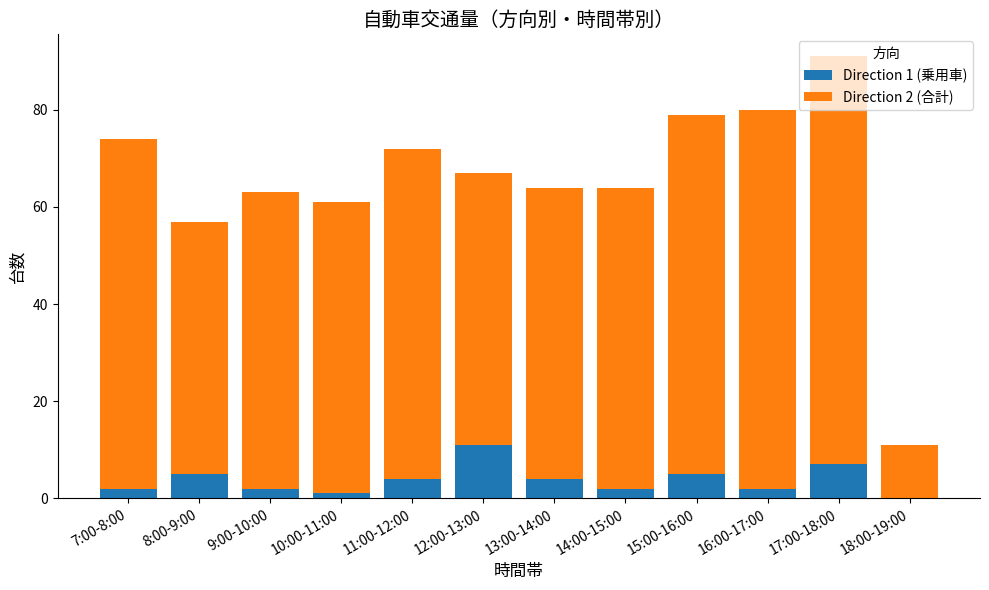

At which label does Direction 1 (乗用車) reach its peak?

12:00-13:00